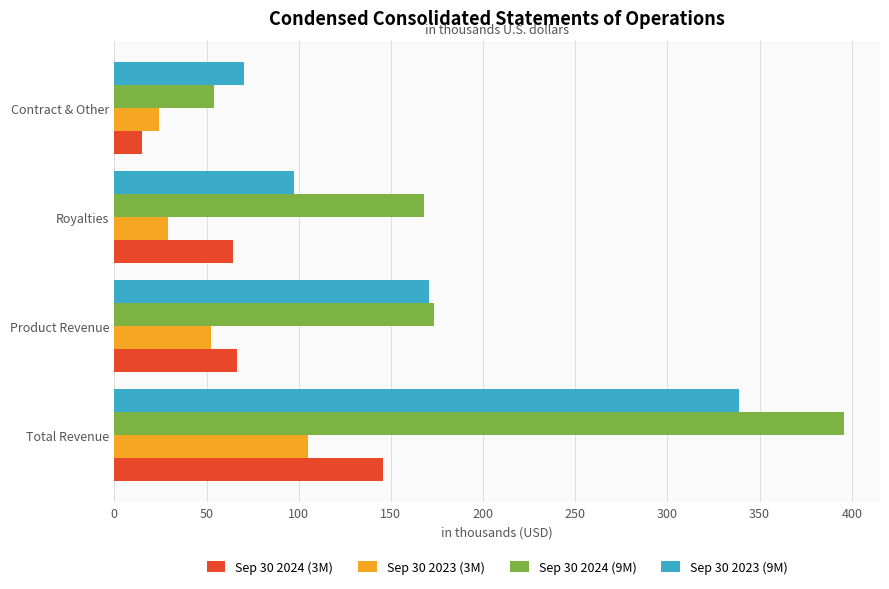

Which series has the widest spread of values?

Sep 30 2024 (9M)